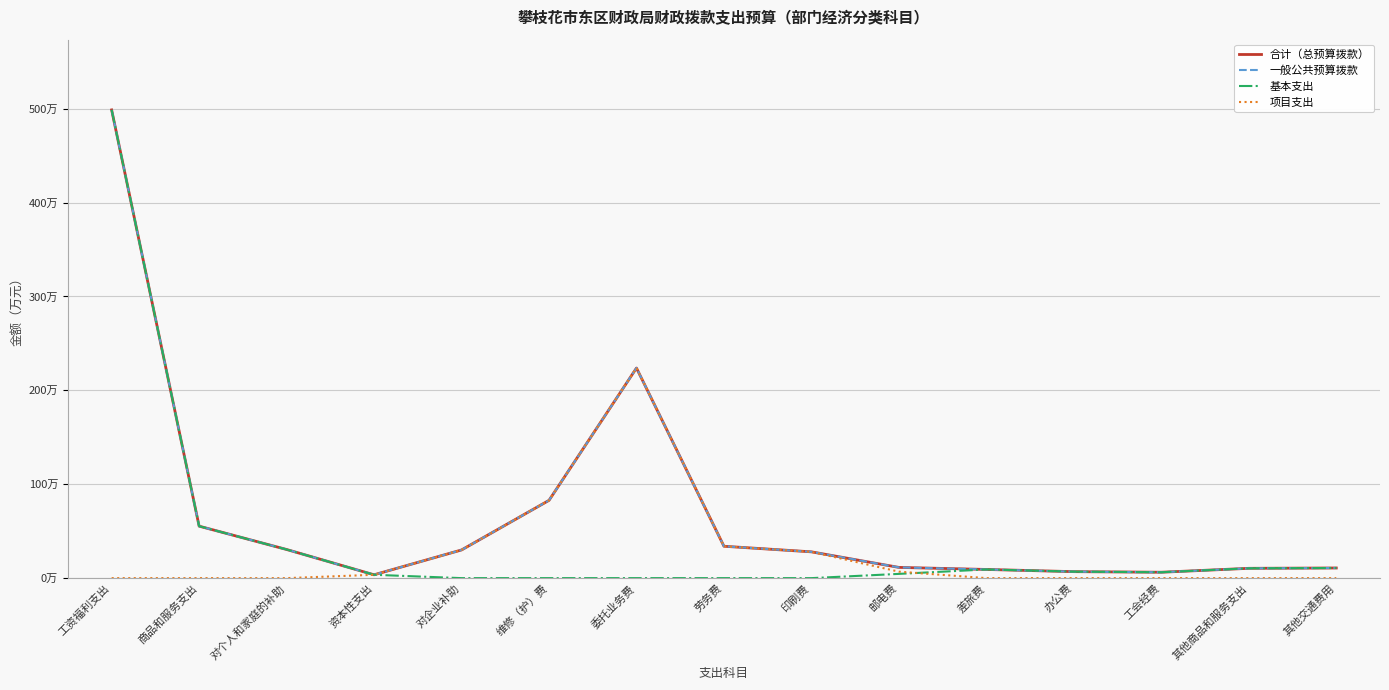

Is this an area chart (filled region under the line)?

No